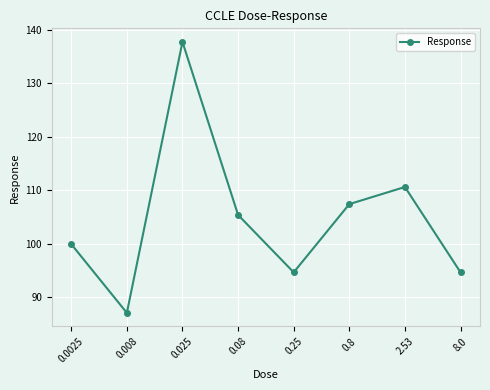

Reading left to right, transcribe all the data shown in this chart.

0.0025=99.9	0.008=87.0	0.025=137.8	0.08=105.4	0.25=94.6	0.8=107.4	2.53=110.6	8.0=94.6